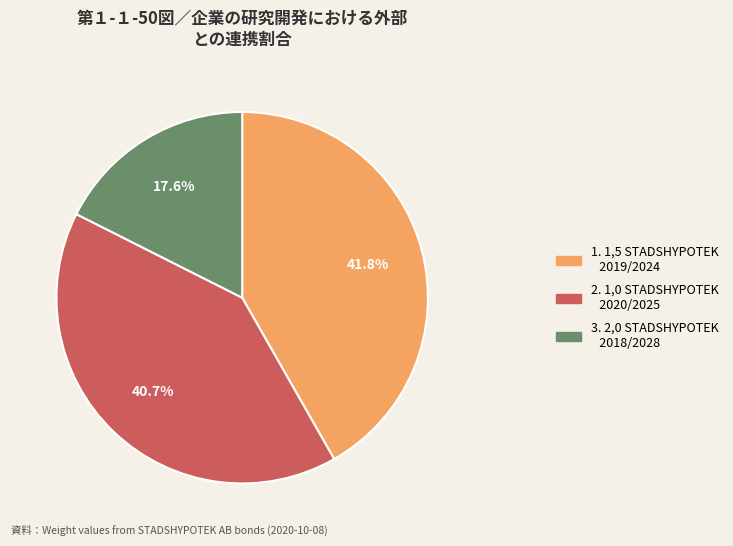

To the nearest percent, what is the difference between the largest and smallest slice percentages?

24%